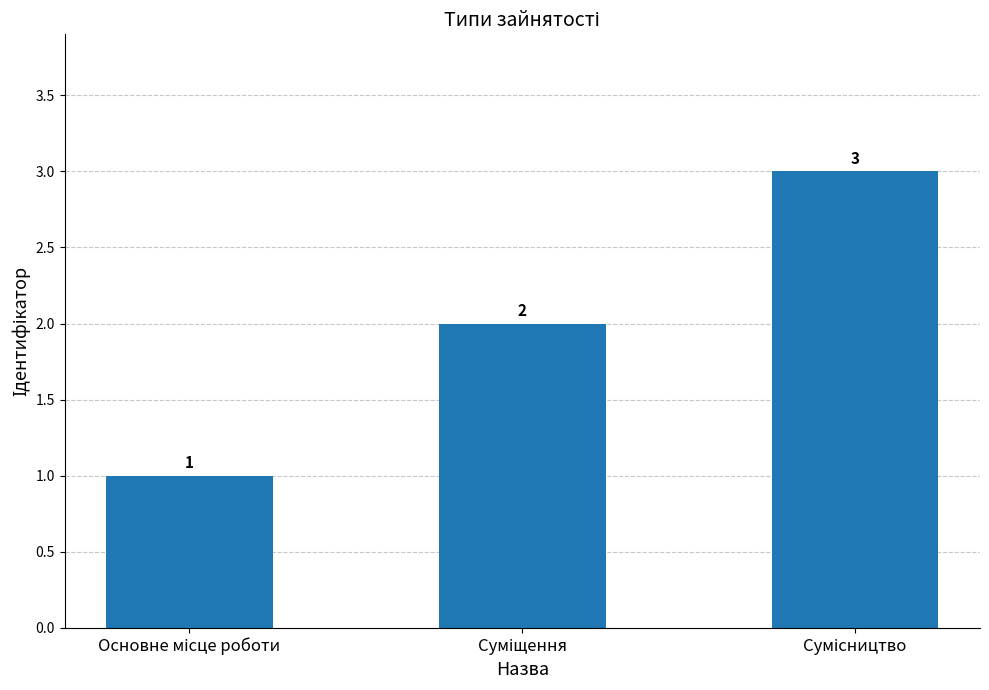

How many values are below 2?

1